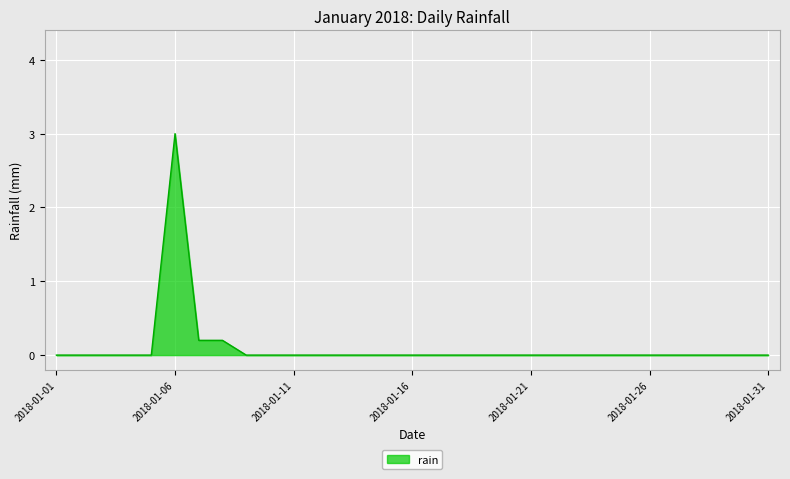

What is the maximum value shown in the chart?

3.0